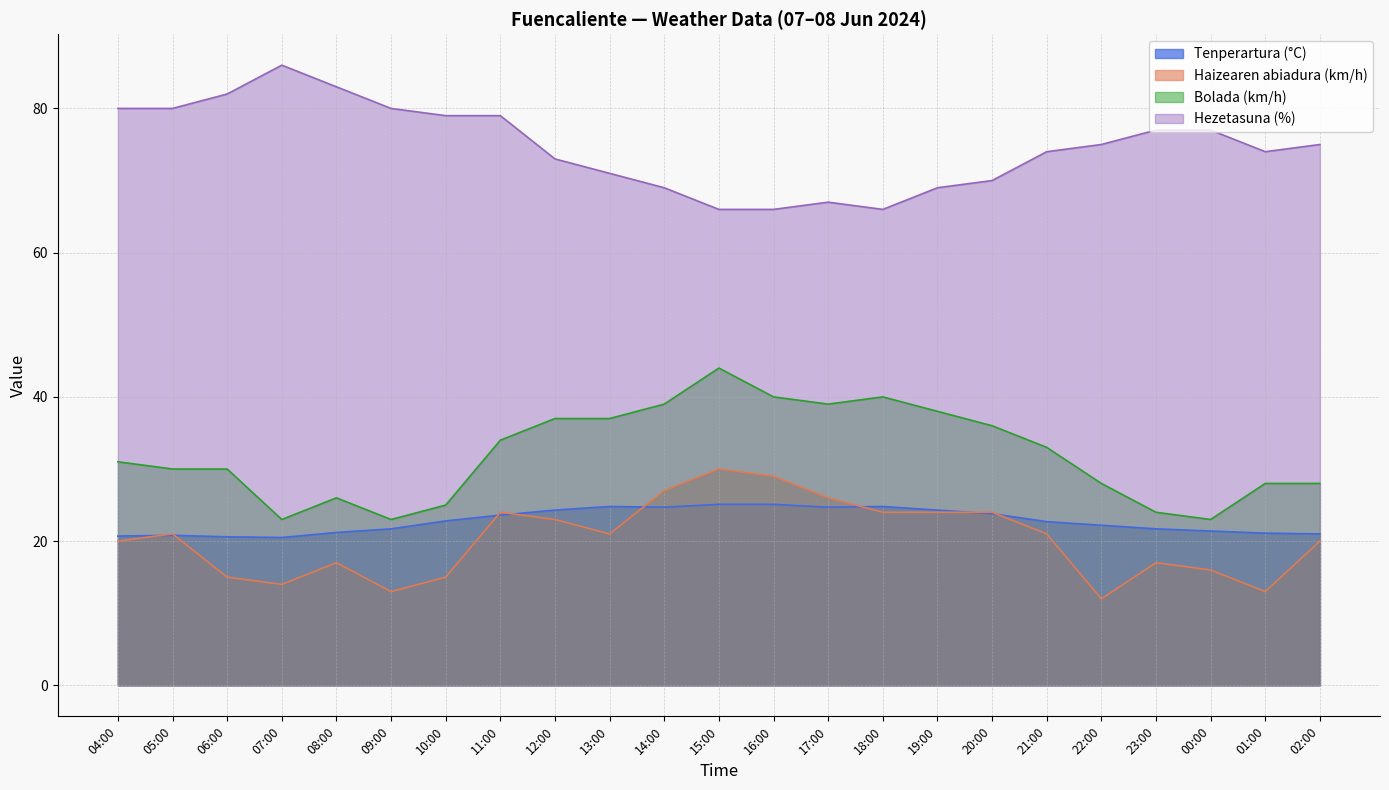

Where is Bolada (km/h) nearest to the value 33?

21:00